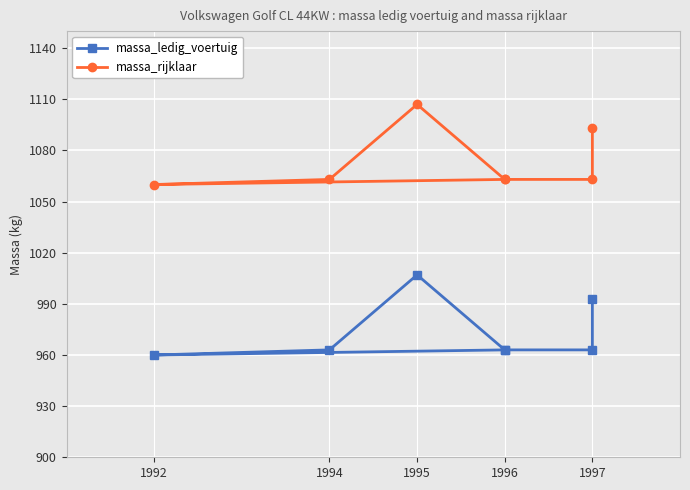

Is it true that massa_ledig_voertuig equals 458 at 1994?

False